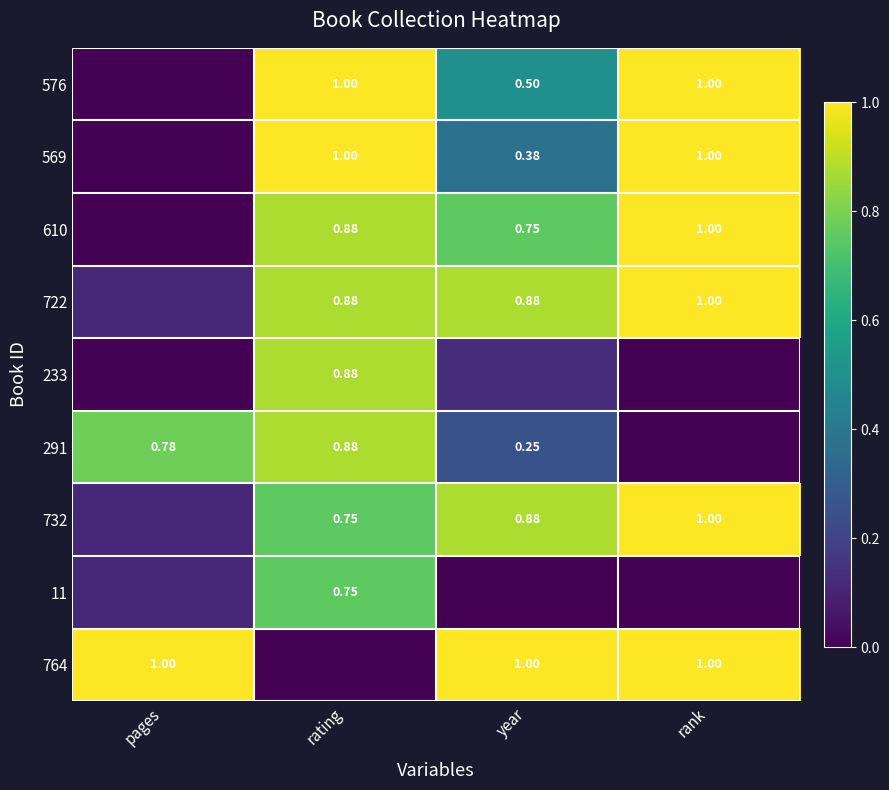

What is the difference between the maximum and minimum values in the 11 series?

0.8